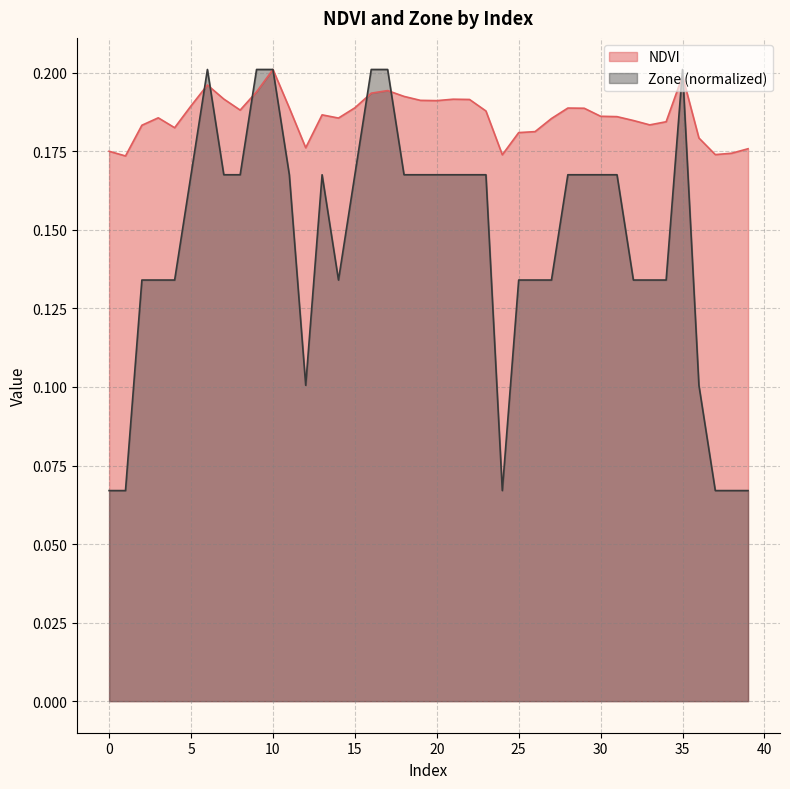

Which has a higher value, 39 or 27?

27